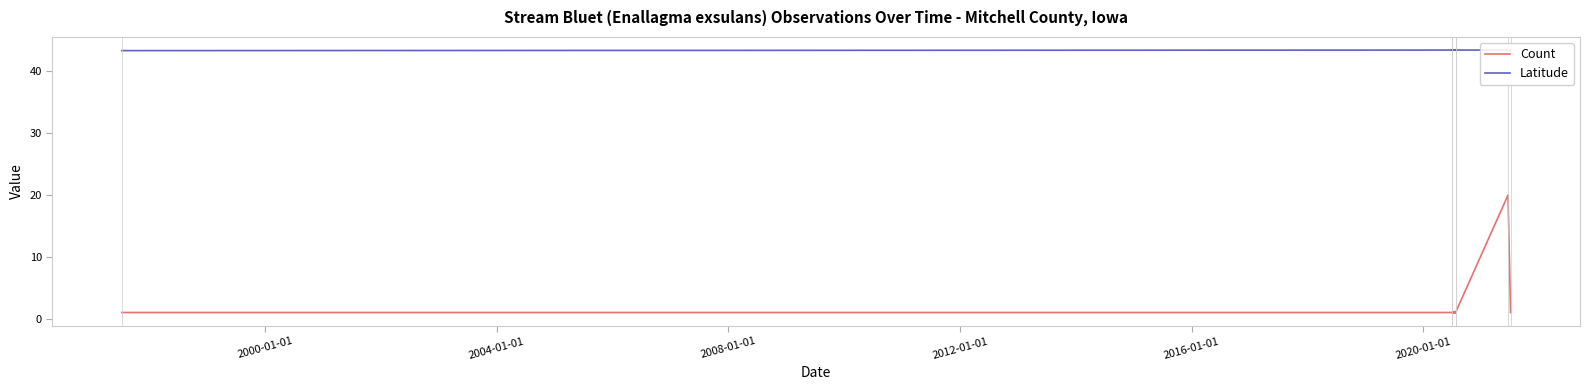

True or false: Latitude has a value of 71.1 at 2020-01-01.

False